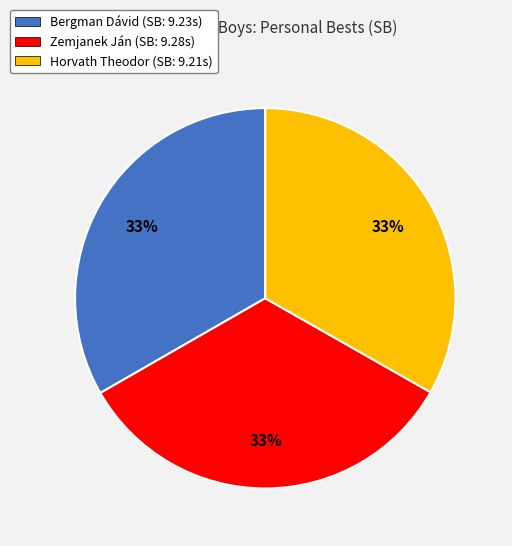

To the nearest percent, what portion does Horvath Theodor represent?

33%